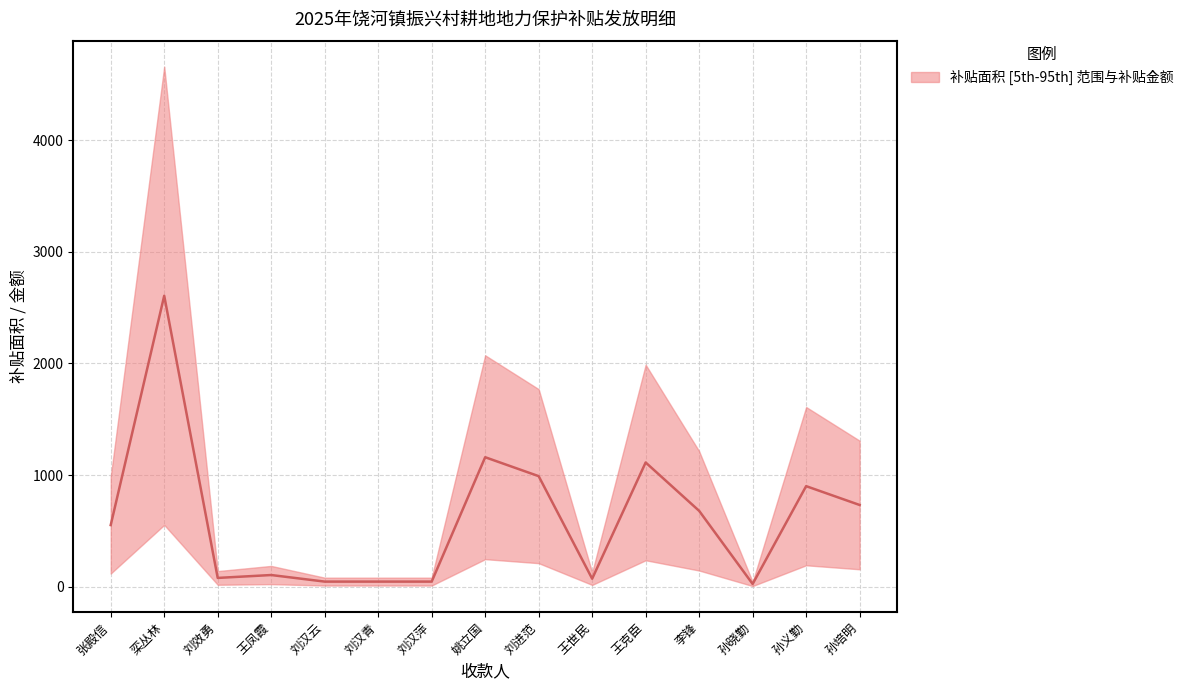

What is the ratio of the value at 刘效勇 to the value at 孙培明?

0.1